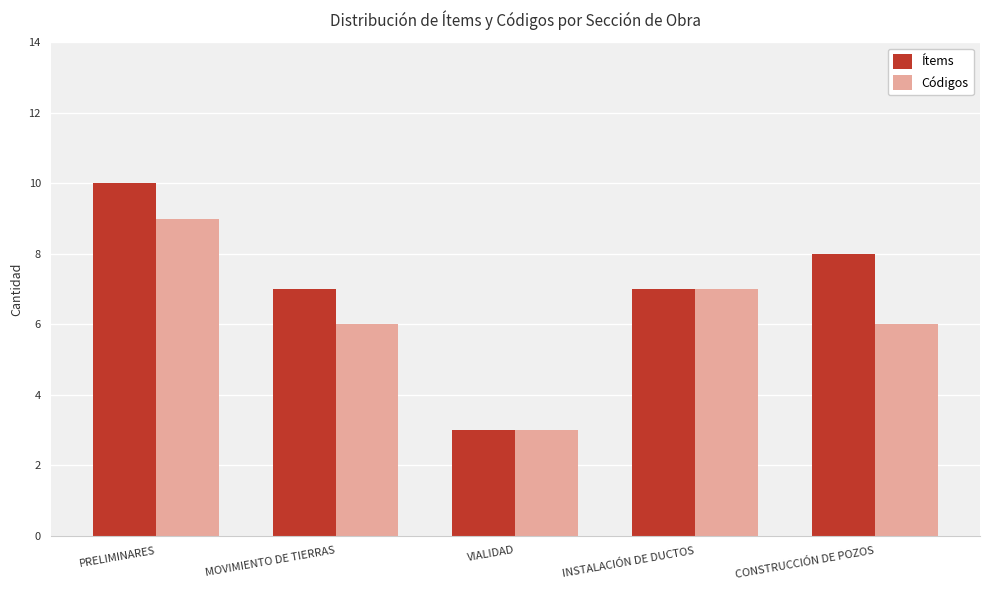

Which label corresponds to the smallest value in the chart?

VIALIDAD